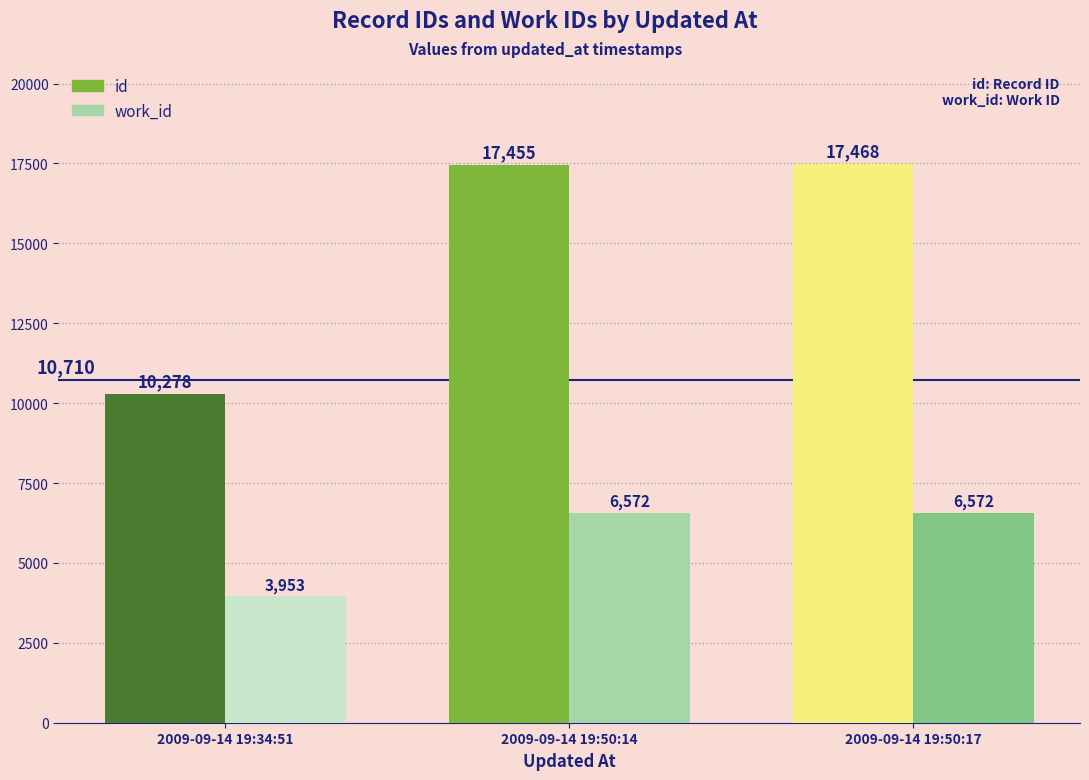

What is the value of the id bar at the 3rd from the left?

17468